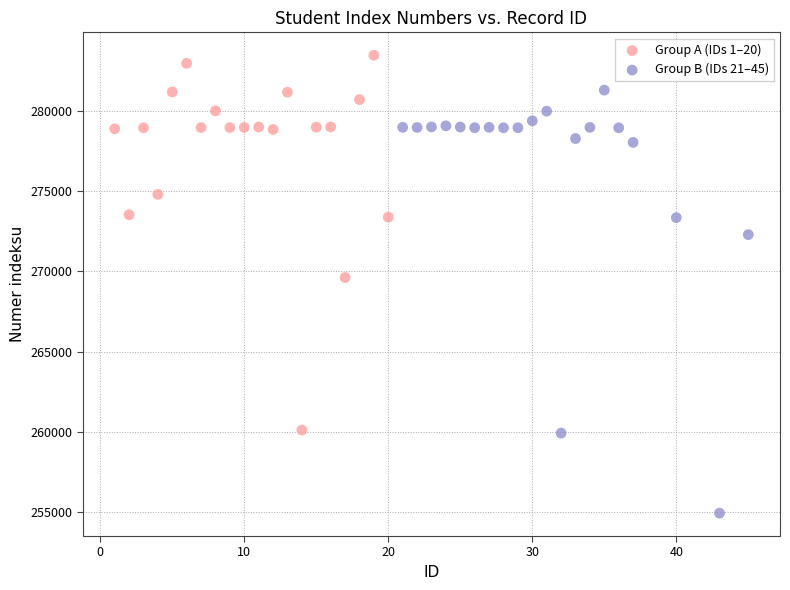

Which series contains the lowest Y value?

Group B (IDs 21–45)